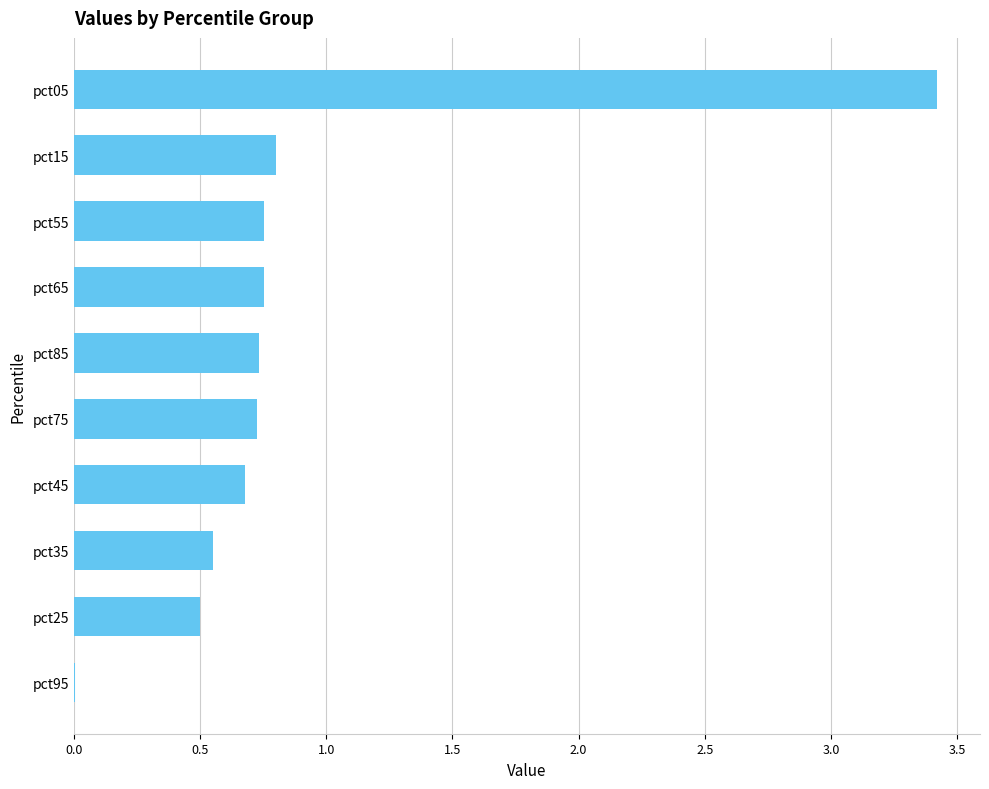

The chart shows a value of 1.1 at pct15. True or false?

False